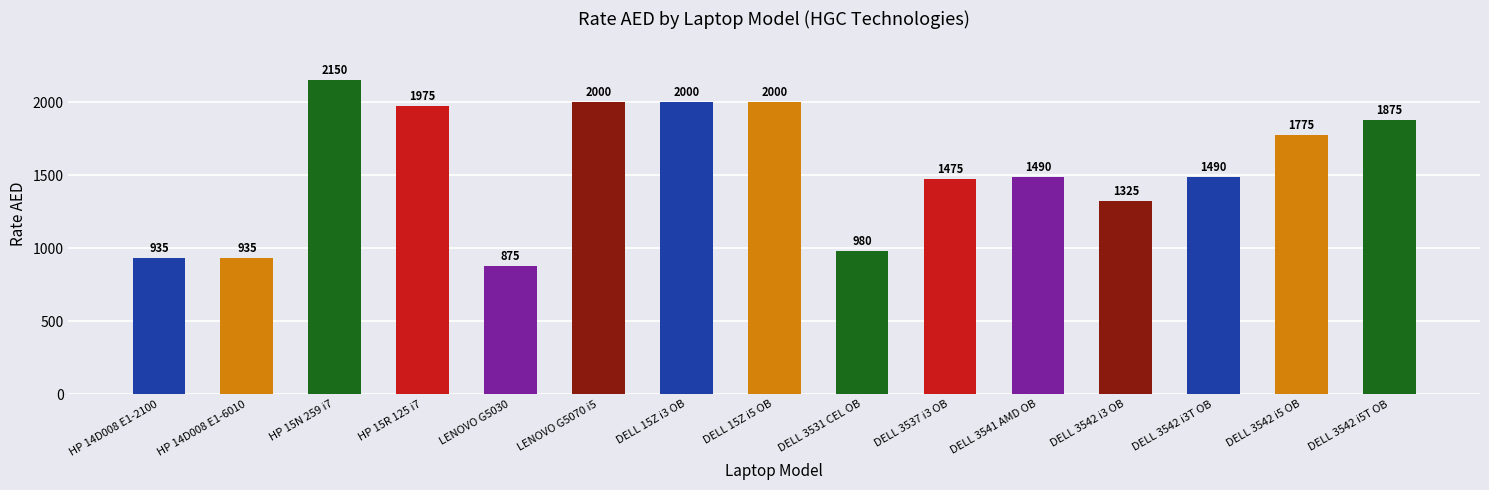

What position from the right is HP 15N 259 i7?

13